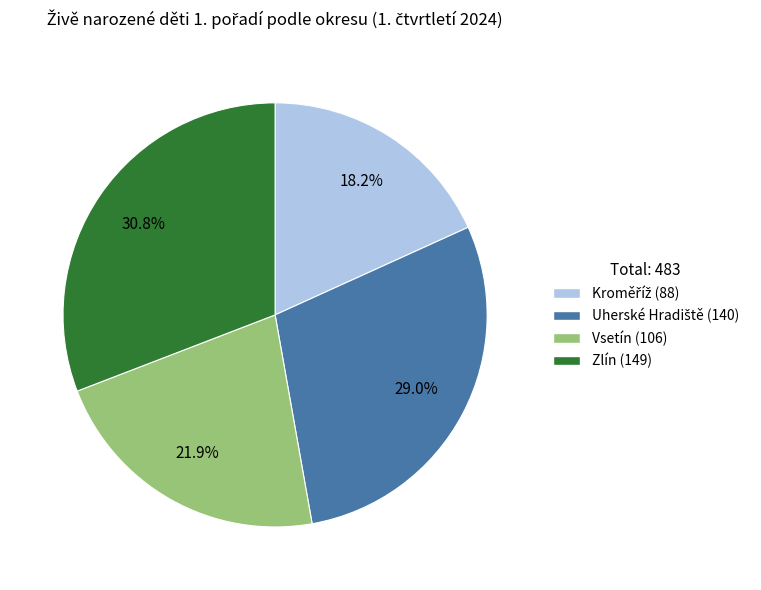

What percentage is NOT represented by Zlín?

69.2%